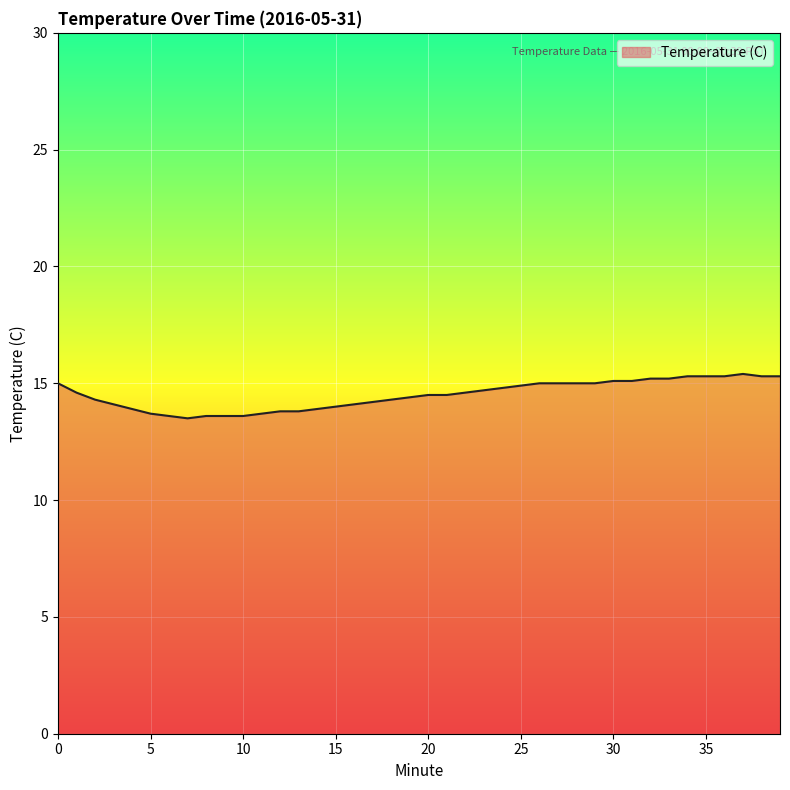

What is the smallest value displayed?

13.5